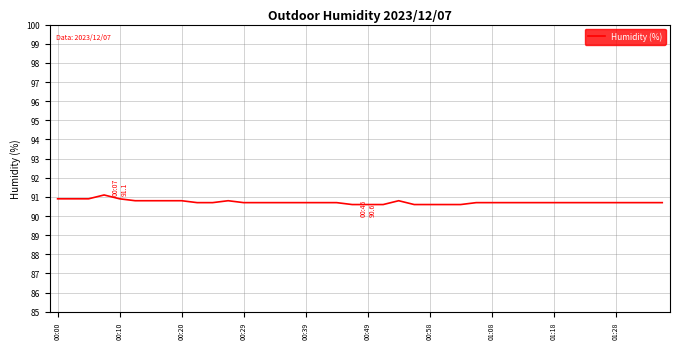

What is the difference between the second highest and minimum values?

0.3